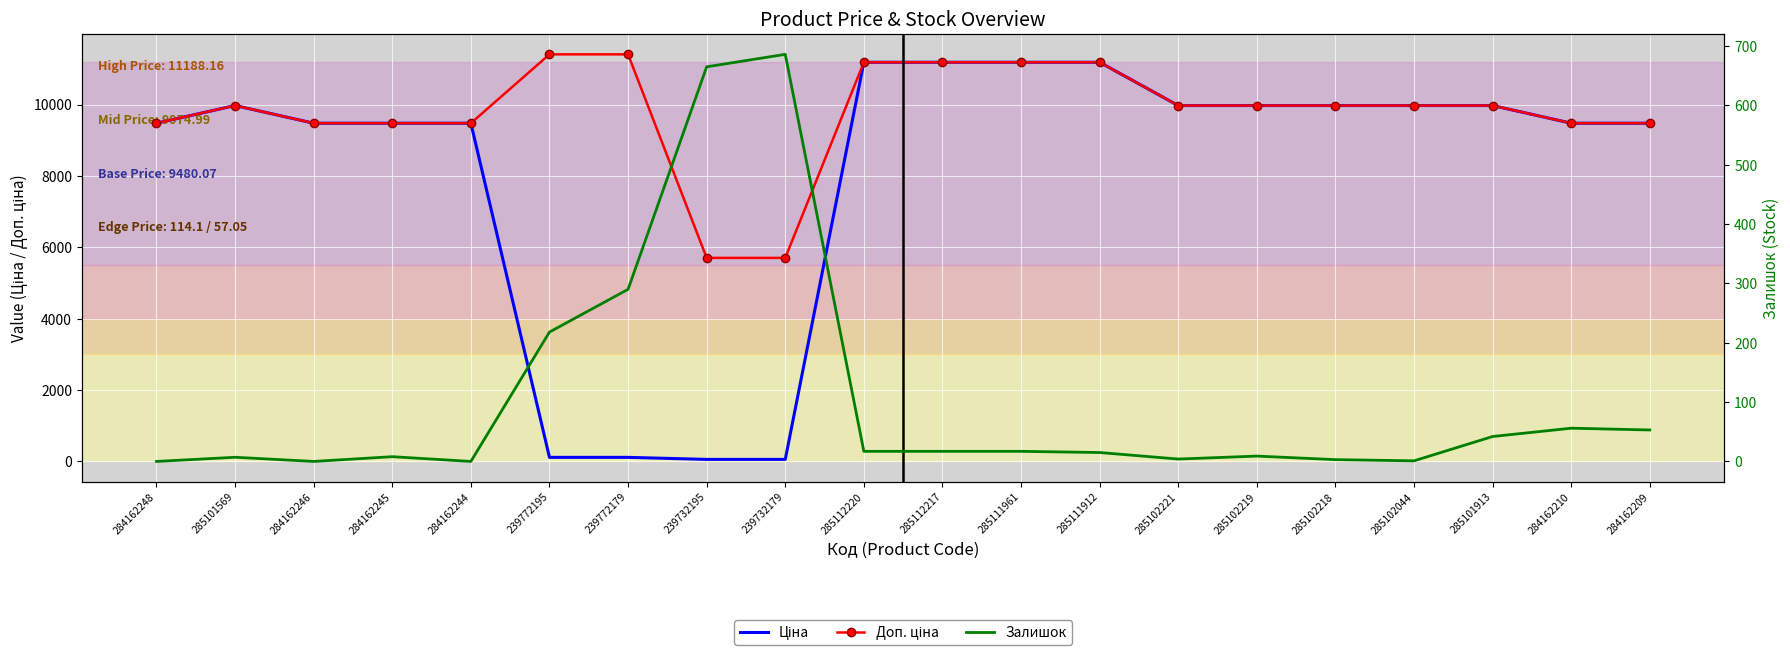

List the labels in order of Доп. ціна value, smallest first.

239732195, 239732179, 284162248, 284162246, 284162245, 284162244, 284162210, 284162209, 285101569, 285102221, 285102219, 285102218, 285102044, 285101913, 285112220, 285112217, 285111961, 285111912, 239772195, 239772179